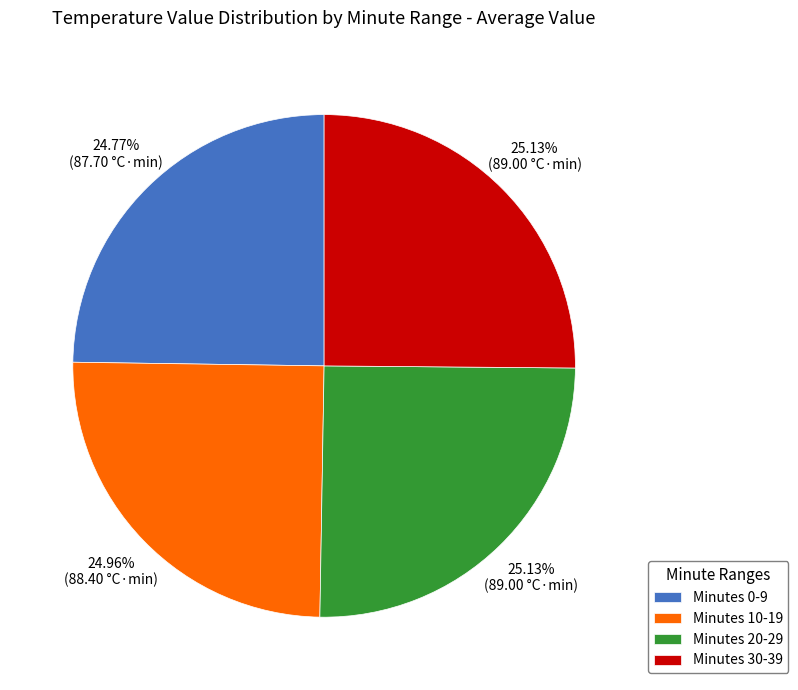

What is the ratio of the value at Minutes 0-9 to the value at Minutes 10-19?

1.0